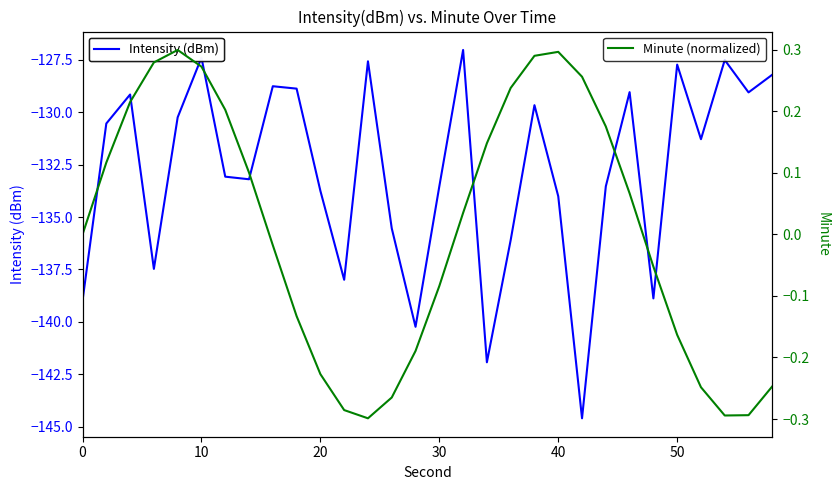

True or false: Intensity (dBm) and Minute (normalized) intersect in this chart.

False